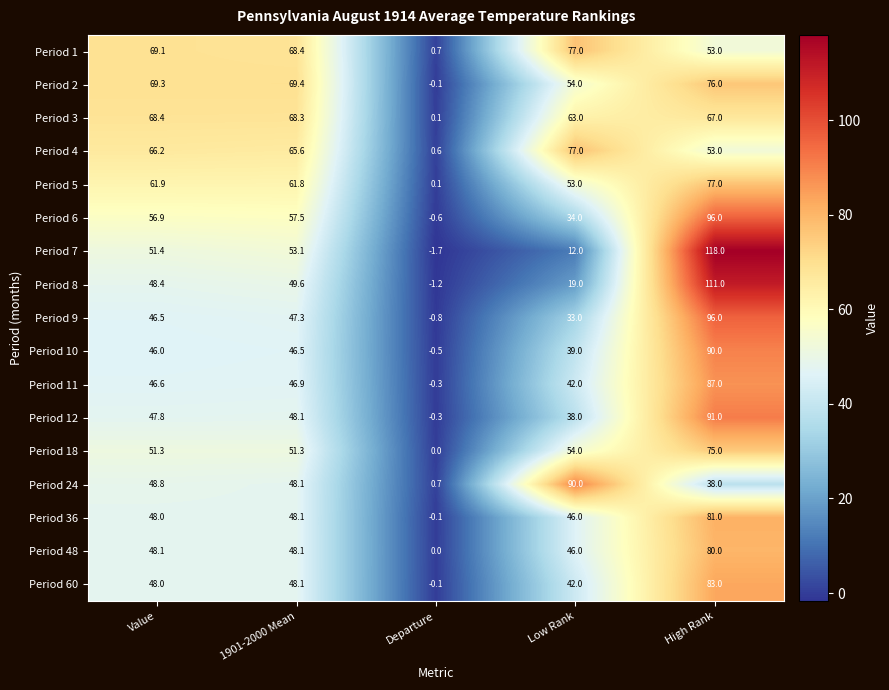

What is the average value of the Period 24 series?

45.1